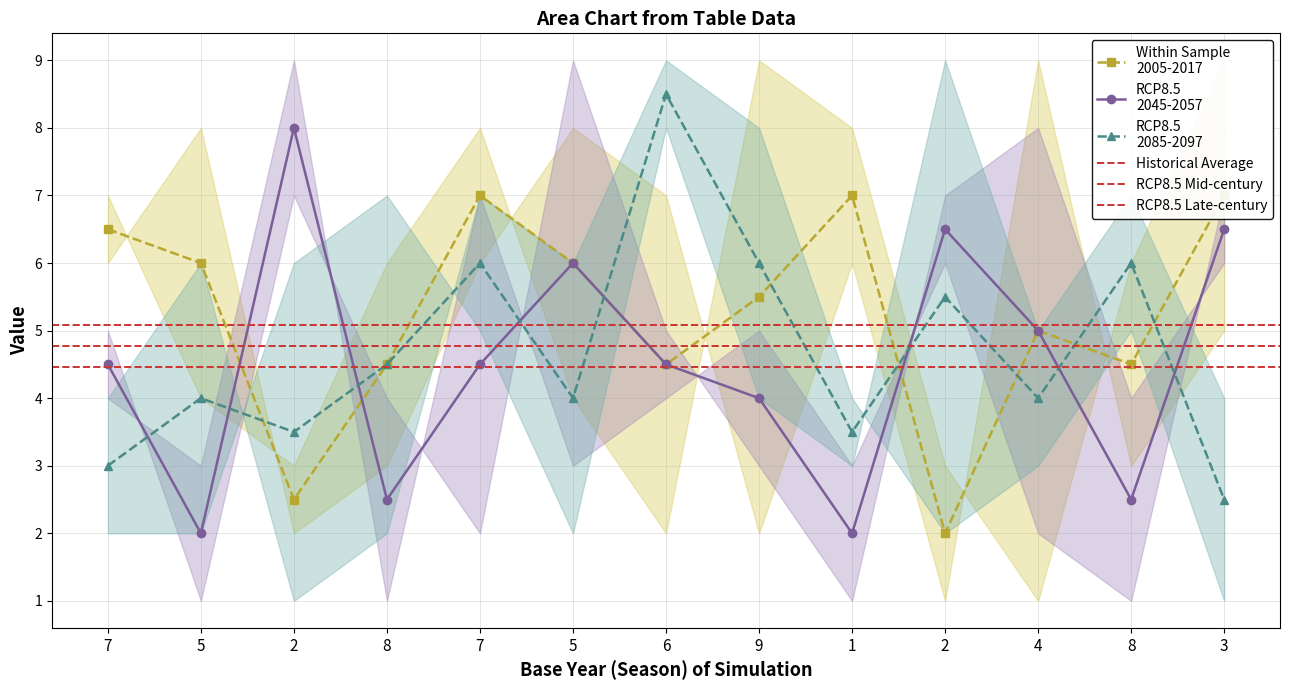

Does the chart have visible grid lines?

Yes